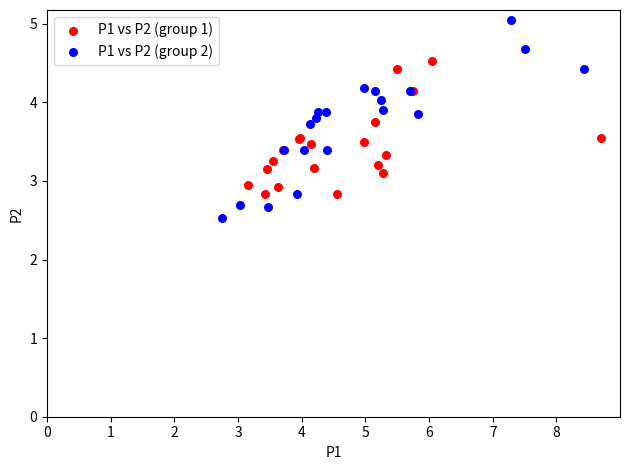

Which series has the largest Y range (max minus min)?

P1 vs P2 (group 2)